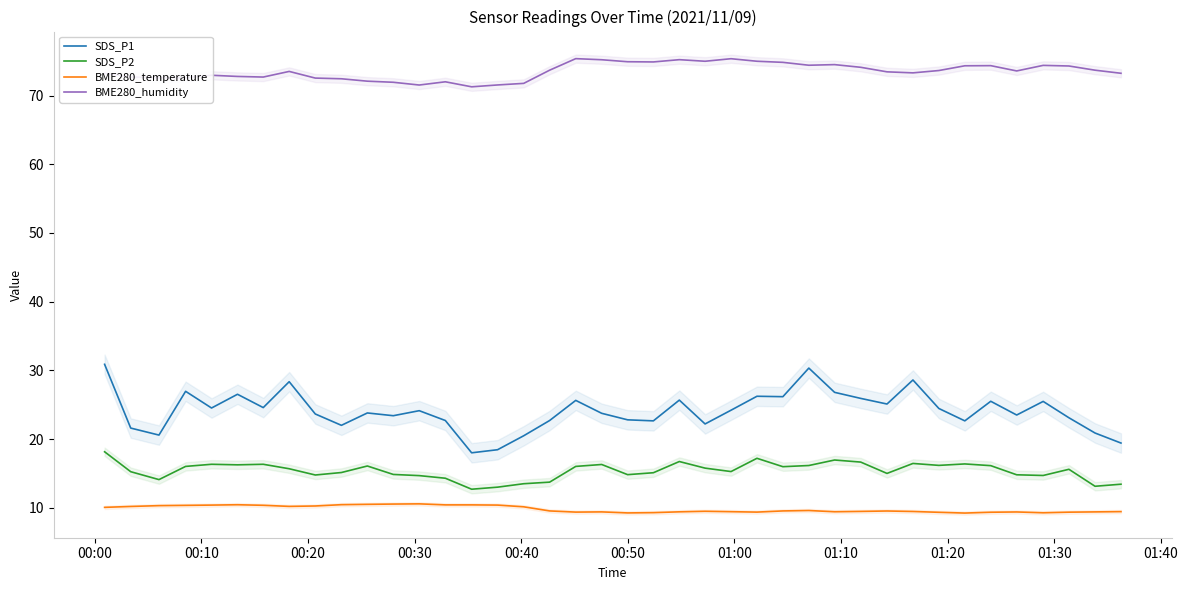

True or false: BME280_humidity and SDS_P2 intersect in this chart.

False